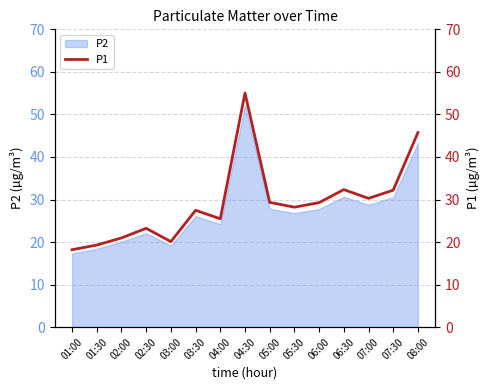

Does the chart have visible grid lines?

Yes